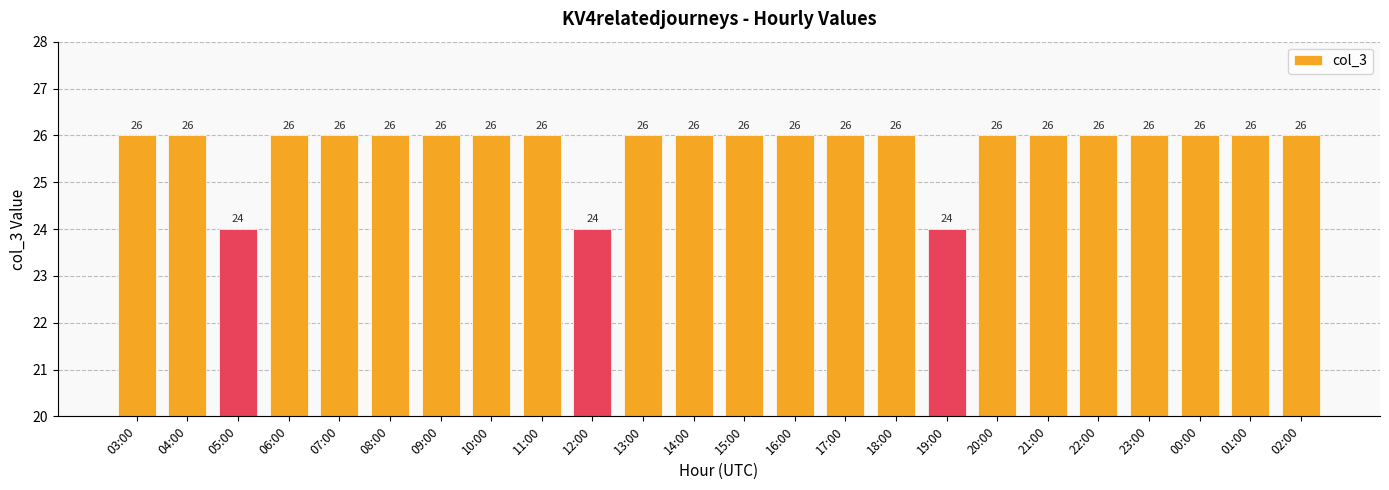

Reading right to left, what are all the values shown in this chart?

26	26	26	26	26	26	26	24	26	26	26	26	26	26	24	26	26	26	26	26	26	24	26	26